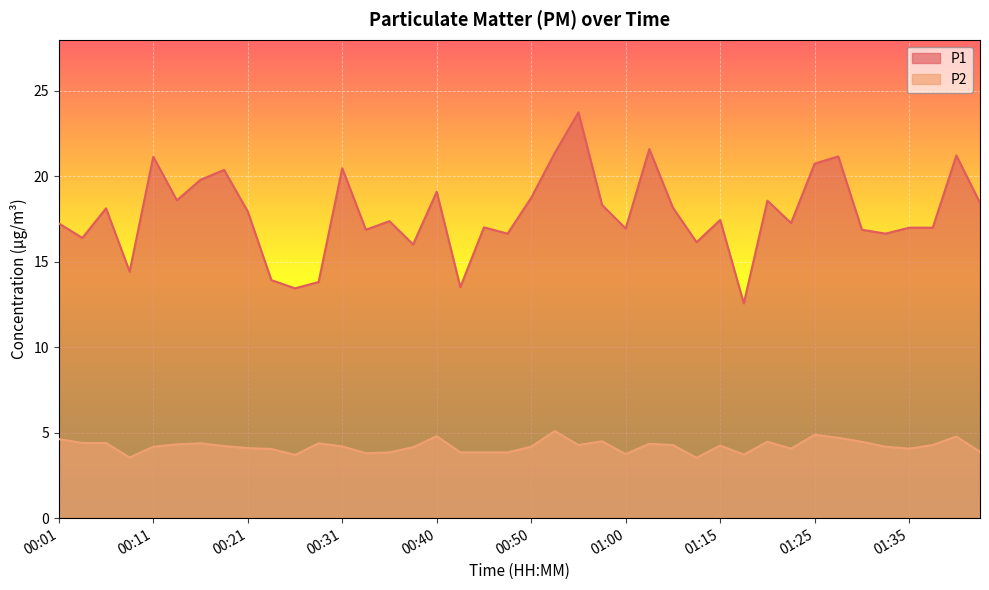

At which label does P1 first exceed 17?

00:01